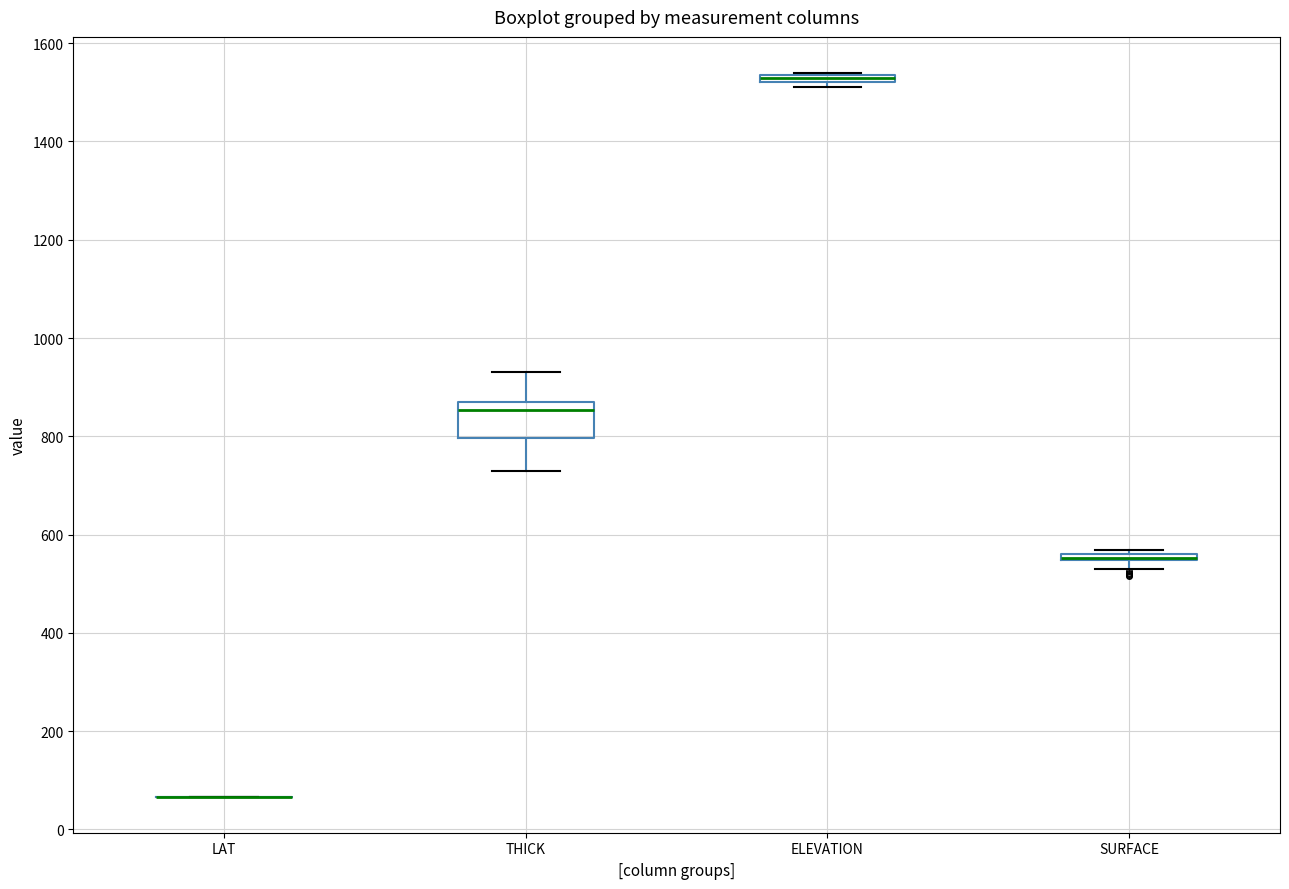

Where is the lower edge of the box for THICK on the y-axis? The values are not printed on the chart, so give them approximately, as read against the axis.

800